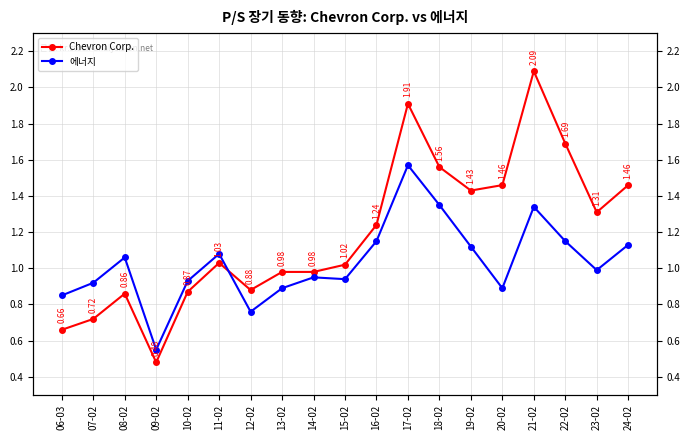

How many lines are shown in the chart?

2